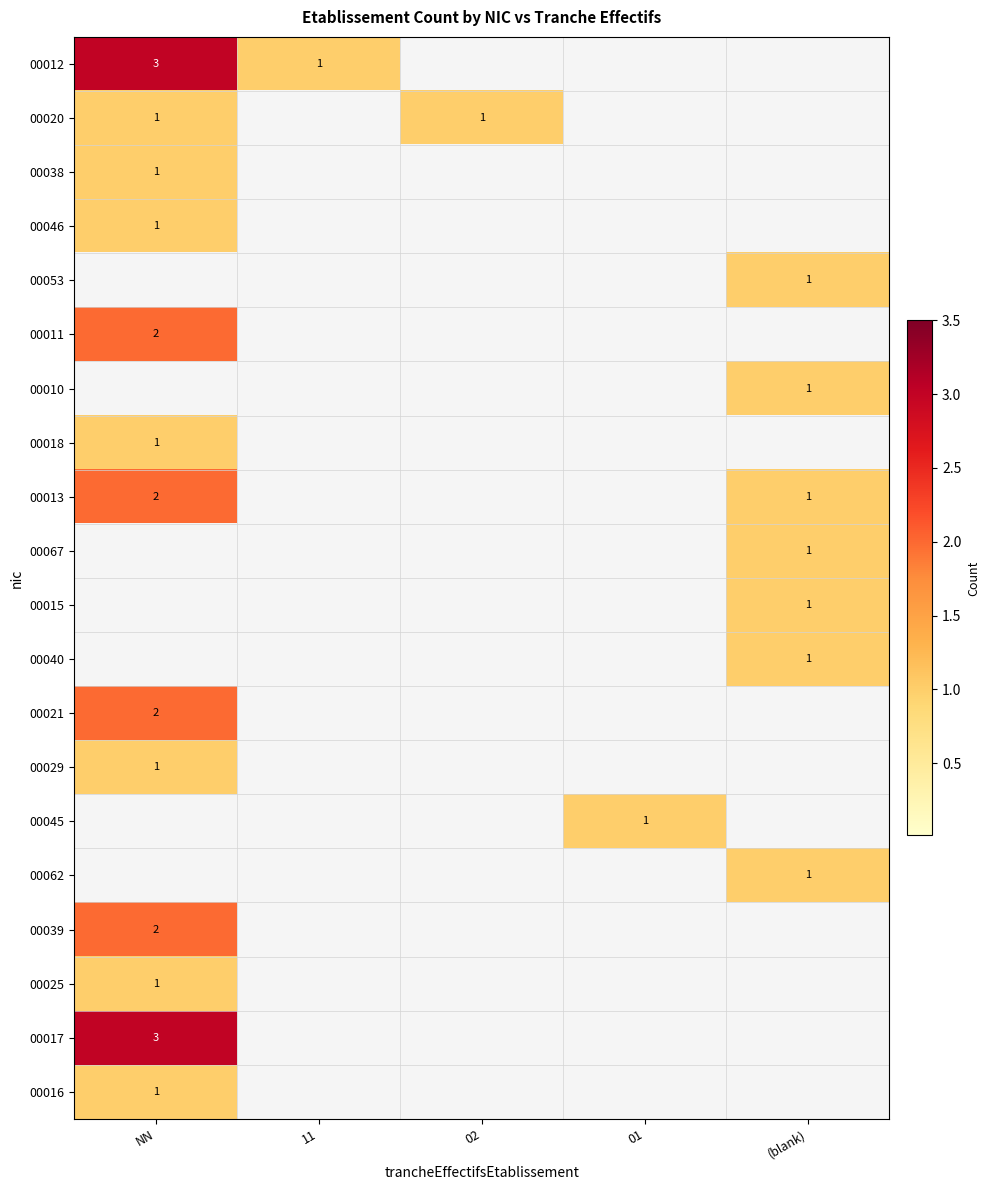

The value of 00062 at (blank) is 0. True or false?

False